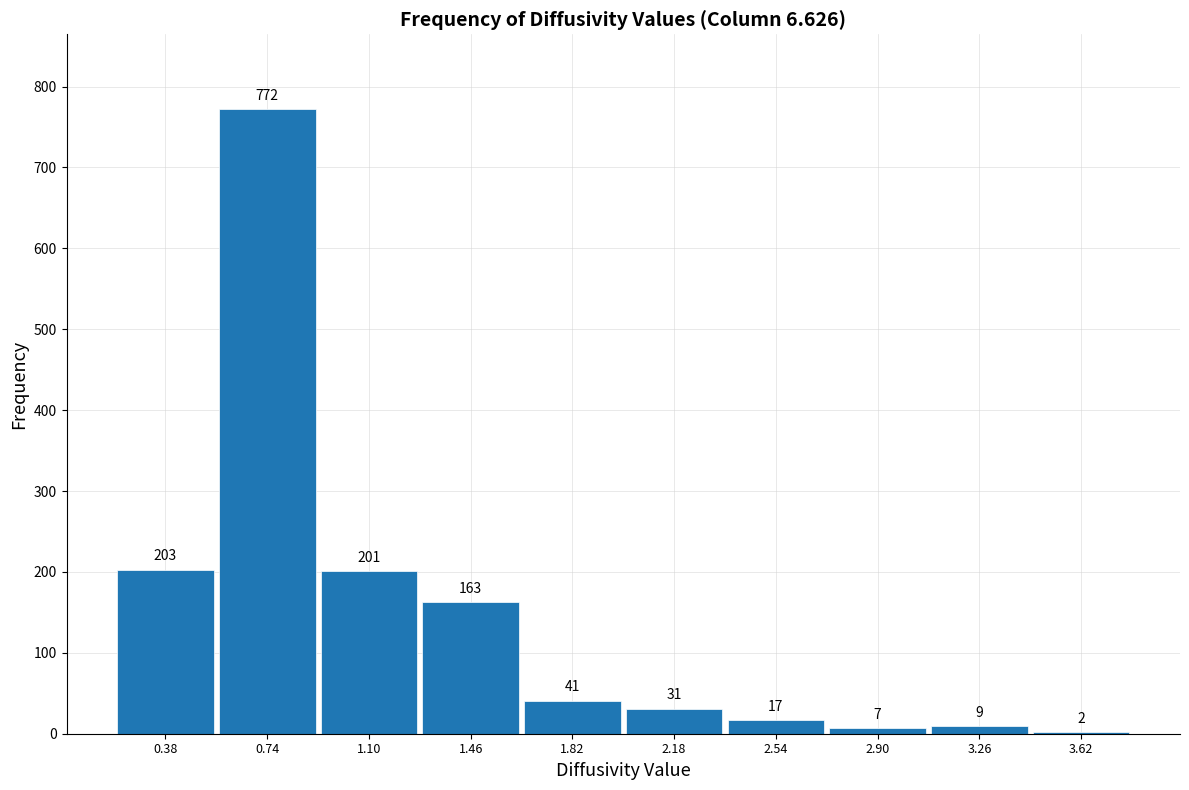

Over which range of the x-axis is the bar tallest?

0.56 to 0.92